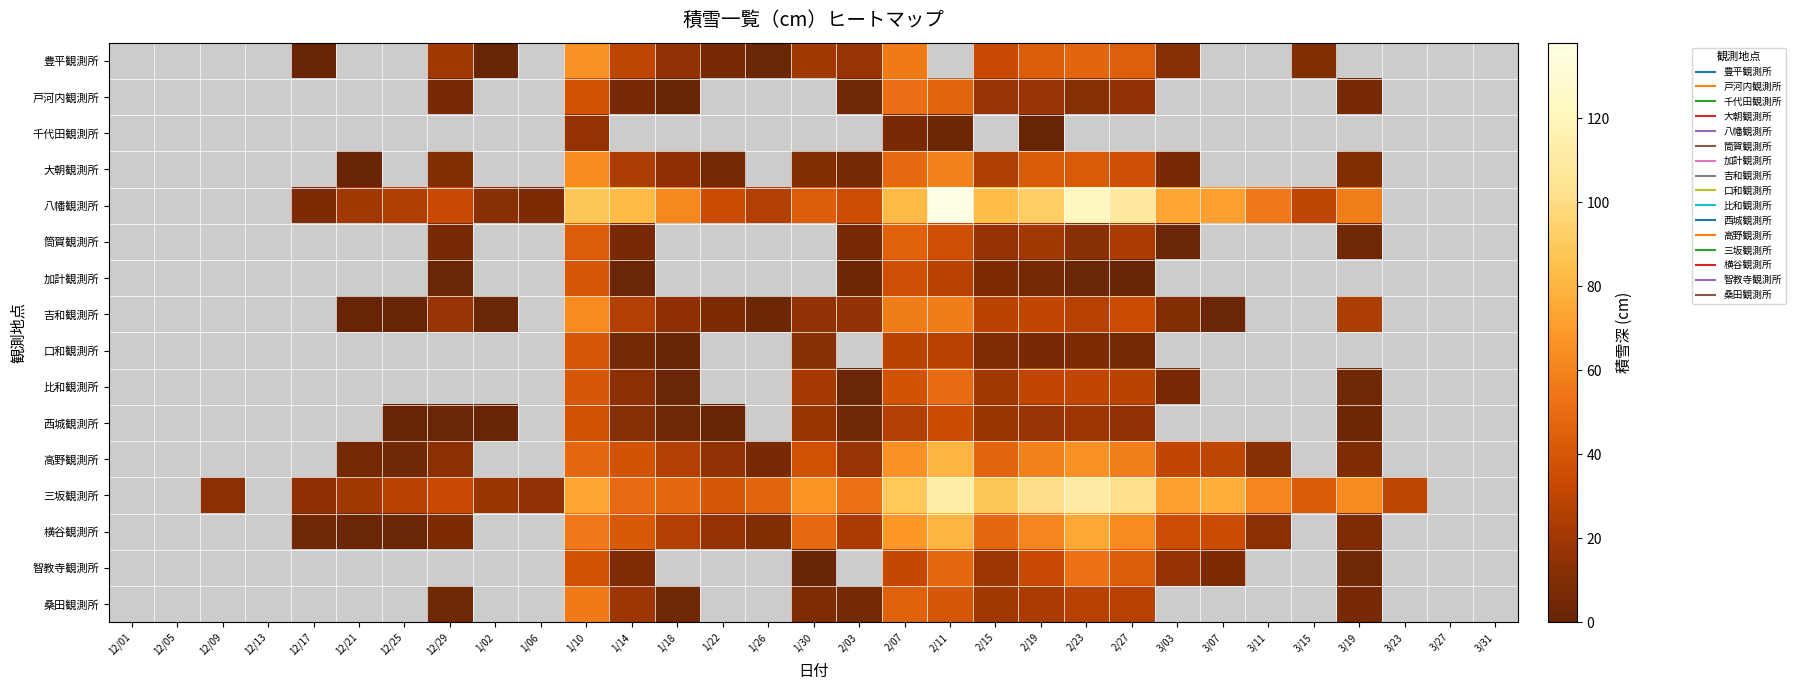

Reading right to left, transcribe all the data shown in this chart.

豊平観測所: 3/31=0	3/27=0	3/23=0	3/19=0	3/15=10	3/11=0	3/07=0	3/03=11	2/27=44	2/23=47	2/19=43	2/15=33	2/11=0	2/07=56	2/03=17	1/30=21	1/26=2	1/22=7	1/18=15	1/14=30	1/10=66	1/06=0	1/02=1	12/29=20	12/25=0	12/21=0	12/17=1	12/13=0	12/09=0	12/05=0	12/01=0
戸河内観測所: 3/31=0	3/27=0	3/23=0	3/19=6	3/15=0	3/11=0	3/07=0	3/03=0	2/27=15	2/23=11	2/19=17	2/15=17	2/11=46	2/07=51	2/03=4	1/30=0	1/26=0	1/22=0	1/18=1	1/14=7	1/10=37	1/06=0	1/02=0	12/29=6	12/25=0	12/21=0	12/17=0	12/13=0	12/09=0	12/05=0	12/01=0
千代田観測所: 3/31=0	3/27=0	3/23=0	3/19=0	3/15=0	3/11=0	3/07=0	3/03=0	2/27=0	2/23=0	2/19=1	2/15=0	2/11=3	2/07=7	2/03=0	1/30=0	1/26=0	1/22=0	1/18=0	1/14=0	1/10=16	1/06=0	1/02=0	12/29=0	12/25=0	12/21=0	12/17=0	12/13=0	12/09=0	12/05=0	12/01=0
大朝観測所: 3/31=0	3/27=0	3/23=0	3/19=10	3/15=0	3/11=0	3/07=0	3/03=7	2/27=36	2/23=42	2/19=42	2/15=25	2/11=59	2/07=49	2/03=5	1/30=10	1/26=0	1/22=5	1/18=14	1/14=24	1/10=63	1/06=0	1/02=0	12/29=10	12/25=0	12/21=1	12/17=0	12/13=0	12/09=0	12/05=0	12/01=0
八幡観測所: 3/31=0	3/27=0	3/23=0	3/19=58	3/15=30	3/11=55	3/07=72	3/03=74	2/27=109	2/23=121	2/19=92	2/15=84	2/11=138	2/07=82	2/03=35	1/30=43	1/26=26	1/22=34	1/18=62	1/14=83	1/10=88	1/06=8	1/02=12	12/29=33	12/25=25	12/21=21	12/17=8	12/13=0	12/09=0	12/05=0	12/01=0
筒賀観測所: 3/31=0	3/27=0	3/23=0	3/19=4	3/15=0	3/11=0	3/07=0	3/03=2	2/27=23	2/23=12	2/19=21	2/15=16	2/11=36	2/07=45	2/03=6	1/30=0	1/26=0	1/22=0	1/18=0	1/14=7	1/10=43	1/06=0	1/02=0	12/29=7	12/25=0	12/21=0	12/17=0	12/13=0	12/09=0	12/05=0	12/01=0
加計観測所: 3/31=0	3/27=0	3/23=0	3/19=0	3/15=0	3/11=0	3/07=0	3/03=0	2/27=1	2/23=2	2/19=5	2/15=8	2/11=27	2/07=36	2/03=3	1/30=0	1/26=0	1/22=0	1/18=0	1/14=2	1/10=40	1/06=0	1/02=0	12/29=2	12/25=0	12/21=0	12/17=0	12/13=0	12/09=0	12/05=0	12/01=0
吉和観測所: 3/31=0	3/27=0	3/23=0	3/19=24	3/15=0	3/11=0	3/07=2	3/03=10	2/27=34	2/23=27	2/19=31	2/15=29	2/11=57	2/07=57	2/03=15	1/30=15	1/26=3	1/22=8	1/18=14	1/14=26	1/10=63	1/06=0	1/02=2	12/29=17	12/25=1	12/21=1	12/17=0	12/13=0	12/09=0	12/05=0	12/01=0
口和観測所: 3/31=0	3/27=0	3/23=0	3/19=0	3/15=0	3/11=0	3/07=0	3/03=0	2/27=5	2/23=8	2/19=7	2/15=9	2/11=28	2/07=29	2/03=0	1/30=12	1/26=0	1/22=0	1/18=1	1/14=5	1/10=40	1/06=0	1/02=0	12/29=0	12/25=0	12/21=0	12/17=0	12/13=0	12/09=0	12/05=0	12/01=0
比和観測所: 3/31=0	3/27=0	3/23=0	3/19=4	3/15=0	3/11=0	3/07=0	3/03=7	2/27=29	2/23=31	2/19=31	2/15=20	2/11=50	2/07=38	2/03=2	1/30=22	1/26=0	1/22=0	1/18=2	1/14=13	1/10=40	1/06=0	1/02=0	12/29=0	12/25=0	12/21=0	12/17=0	12/13=0	12/09=0	12/05=0	12/01=0
西城観測所: 3/31=0	3/27=0	3/23=0	3/19=3	3/15=0	3/11=0	3/07=0	3/03=0	2/27=15	2/23=19	2/19=17	2/15=18	2/11=34	2/07=26	2/03=4	1/30=18	1/26=0	1/22=1	1/18=4	1/14=11	1/10=37	1/06=0	1/02=1	12/29=2	12/25=1	12/21=0	12/17=0	12/13=0	12/09=0	12/05=0	12/01=0
高野観測所: 3/31=0	3/27=0	3/23=0	3/19=9	3/15=0	3/11=12	3/07=30	3/03=31	2/27=58	2/23=66	2/19=59	2/15=46	2/11=80	2/07=66	2/03=17	1/30=37	1/26=7	1/22=15	1/18=26	1/14=38	1/10=48	1/06=0	1/02=0	12/29=13	12/25=4	12/21=5	12/17=0	12/13=0	12/09=0	12/05=0	12/01=0
三坂観測所: 3/31=0	3/27=0	3/23=30	3/19=63	3/15=42	3/11=61	3/07=78	3/03=72	2/27=102	2/23=111	2/19=101	2/15=88	2/11=113	2/07=89	2/03=52	1/30=67	1/26=46	1/22=40	1/18=48	1/14=50	1/10=74	1/06=15	1/02=18	12/29=33	12/25=27	12/21=21	12/17=14	12/13=0	12/09=13	12/05=0	12/01=0
横谷観測所: 3/31=0	3/27=0	3/23=0	3/19=9	3/15=0	3/11=13	3/07=34	3/03=35	2/27=63	2/23=75	2/19=61	2/15=48	2/11=80	2/07=68	2/03=23	1/30=49	1/26=10	1/22=16	1/18=26	1/14=41	1/10=55	1/06=0	1/02=0	12/29=8	12/25=2	12/21=2	12/17=4	12/13=0	12/09=0	12/05=0	12/01=0
智教寺観測所: 3/31=0	3/27=0	3/23=0	3/19=4	3/15=0	3/11=0	3/07=8	3/03=16	2/27=43	2/23=52	2/19=33	2/15=19	2/11=48	2/07=32	2/03=0	1/30=1	1/26=0	1/22=0	1/18=0	1/14=9	1/10=37	1/06=0	1/02=0	12/29=0	12/25=0	12/21=0	12/17=0	12/13=0	12/09=0	12/05=0	12/01=0
桑田観測所: 3/31=0	3/27=0	3/23=0	3/19=6	3/15=0	3/11=0	3/07=0	3/03=0	2/27=27	2/23=27	2/19=23	2/15=20	2/11=40	2/07=45	2/03=5	1/30=9	1/26=0	1/22=0	1/18=4	1/14=19	1/10=56	1/06=0	1/02=0	12/29=4	12/25=0	12/21=0	12/17=0	12/13=0	12/09=0	12/05=0	12/01=0